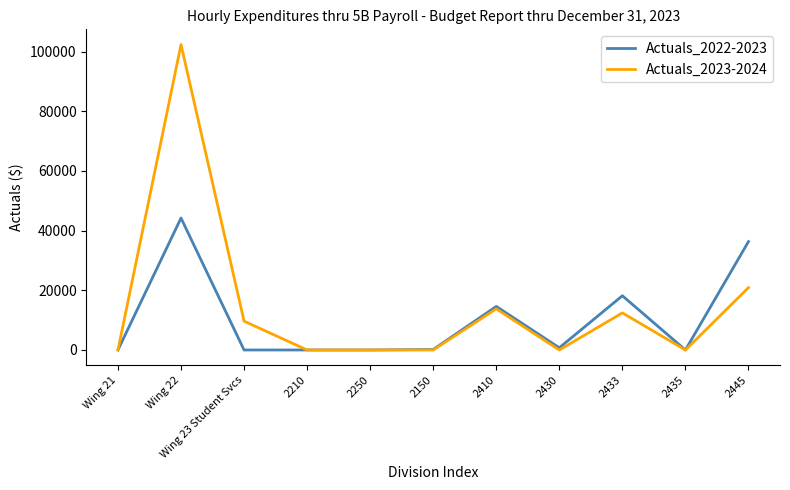

At how many categories does at least one series exceed 100403?

1